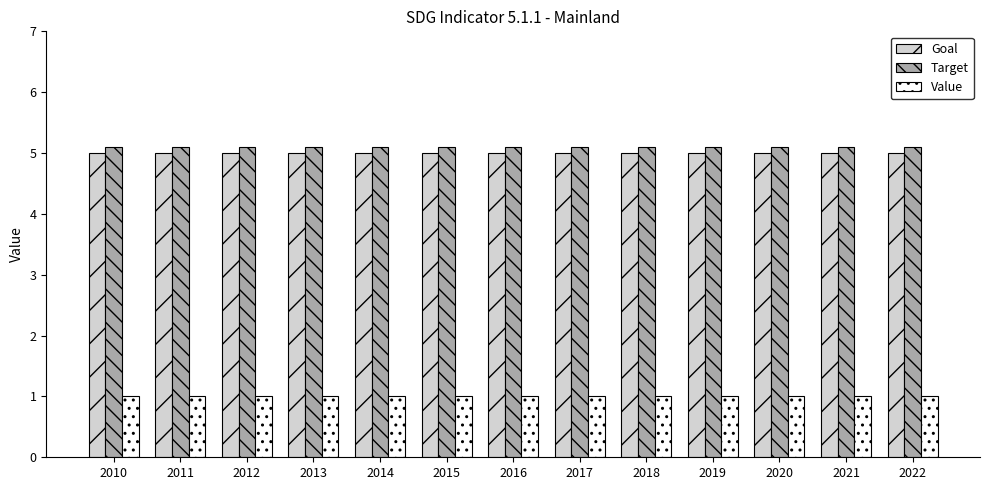

What is the difference between the highest and lowest values at 2019?

4.1